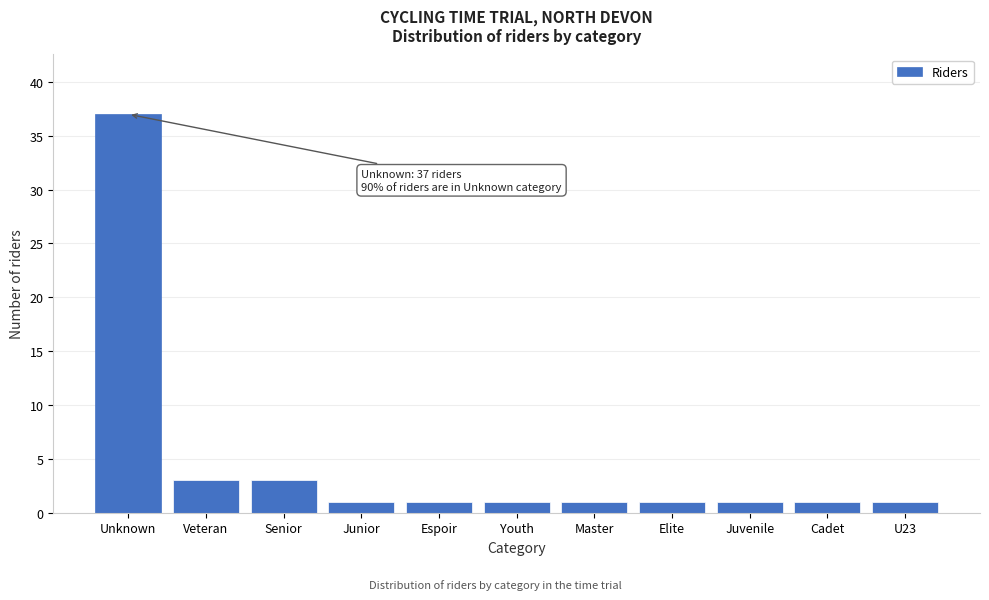

Reading left to right, what are all the values shown in this chart?

37	3	3	1	1	1	1	1	1	1	1